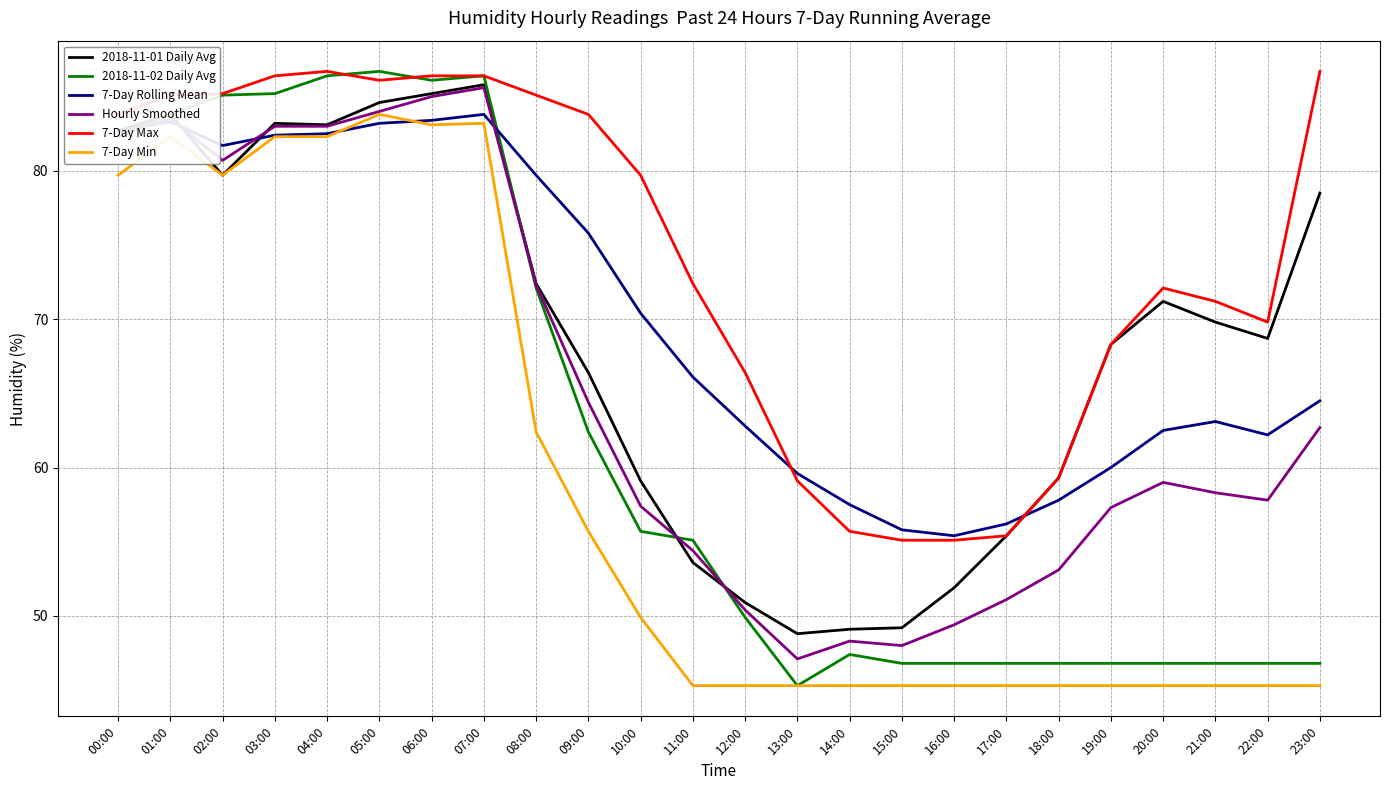

The 7-Day Min series shows 45.3 at 18:00. True or false?

True